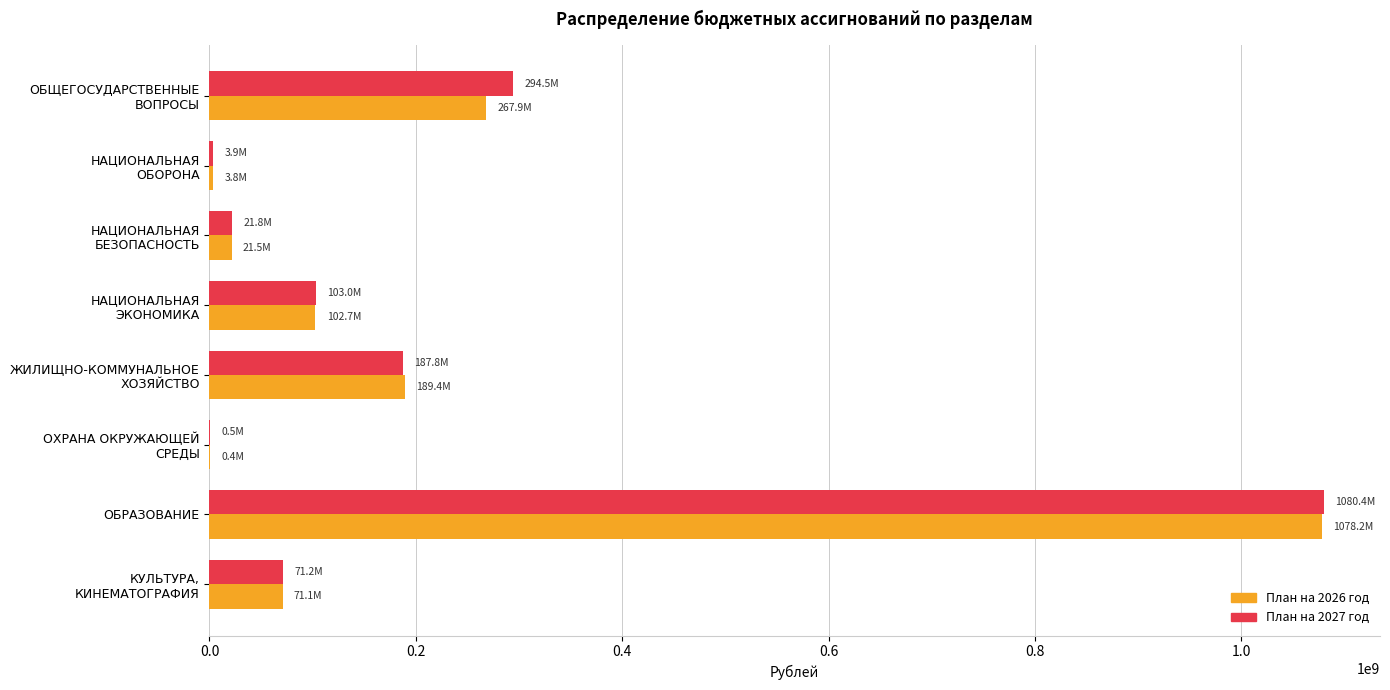

What is the sum of all План на 2027 год values?

1763174542.8